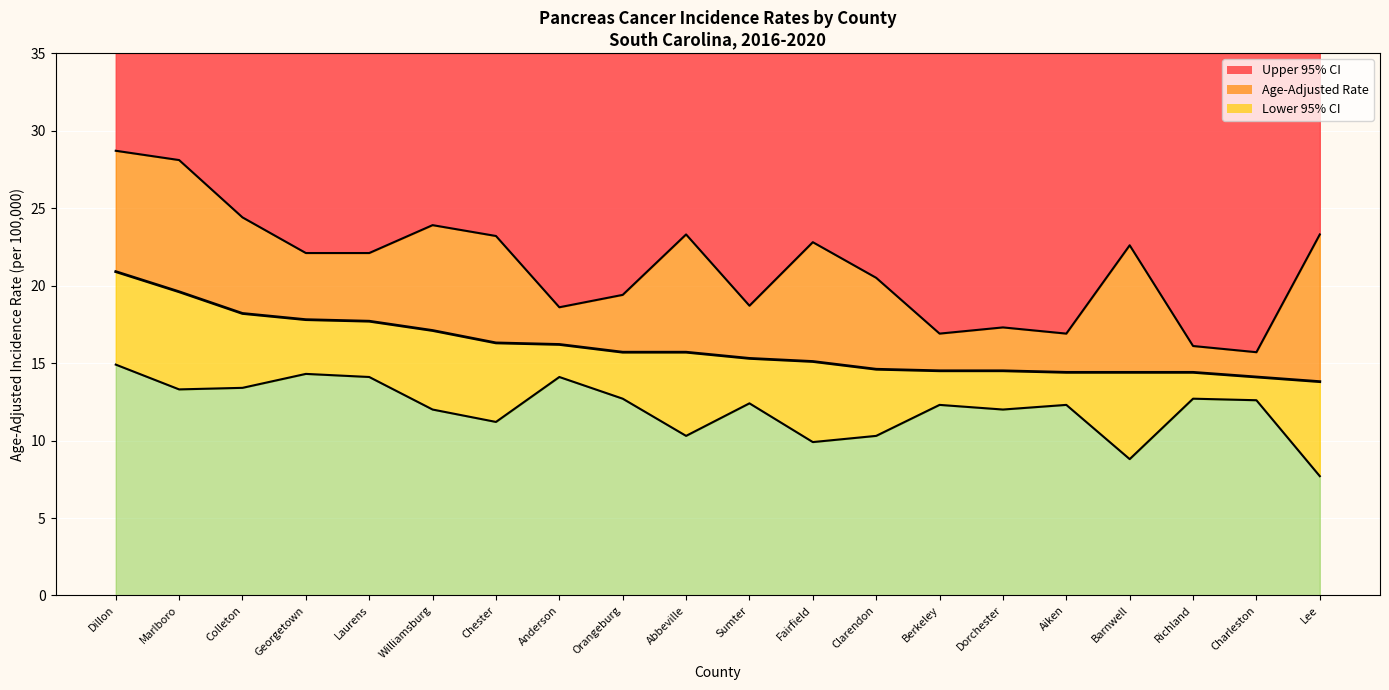

Is the value of Upper 95% CI at Charleston greater than the value of Age-Adjusted Rate at Marlboro?

No